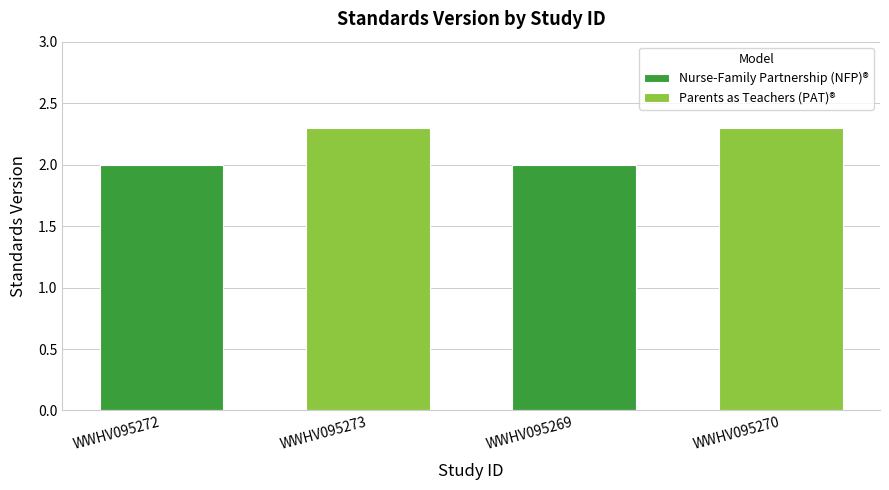

At which label is the value closest to 2?

WWHV095272